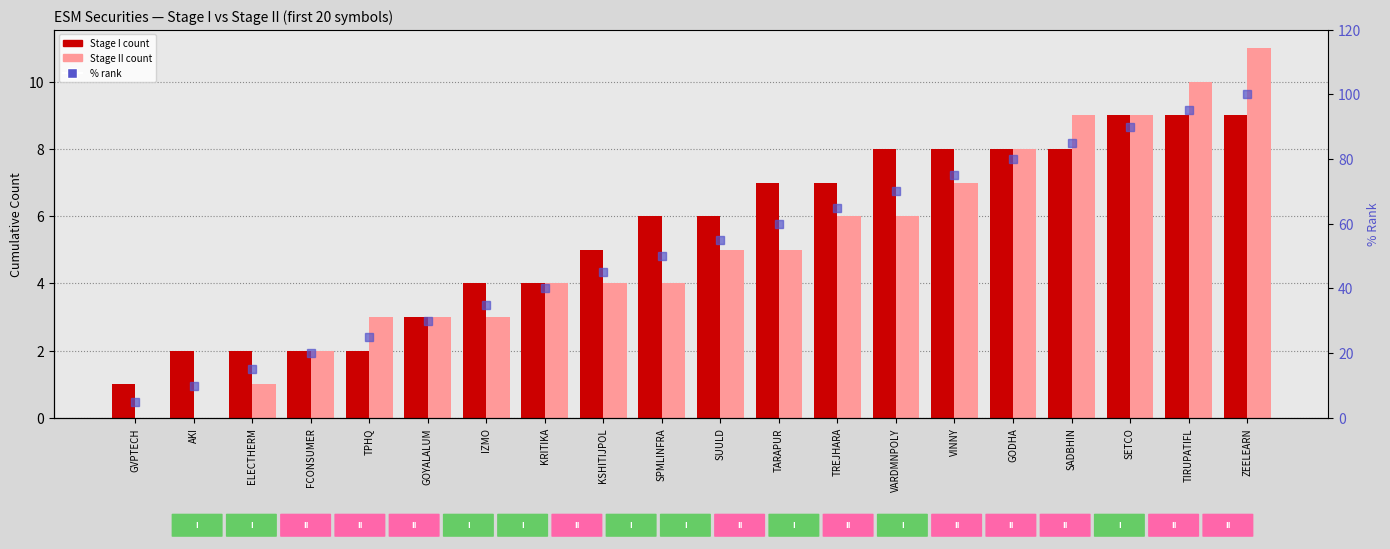

Between KRITIKA and TIRUPATIFL, which series saw the biggest shift?

% of total (rank)